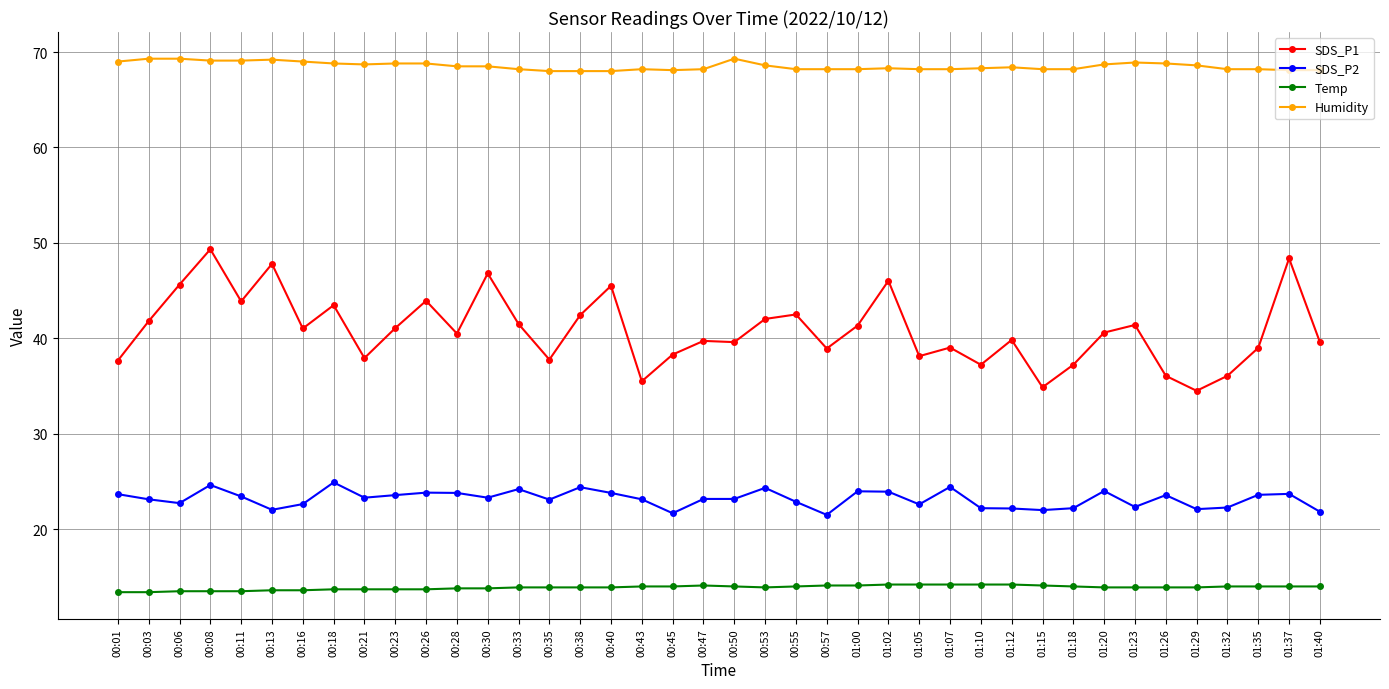

What is the lowest value of the Humidity series?

68.0